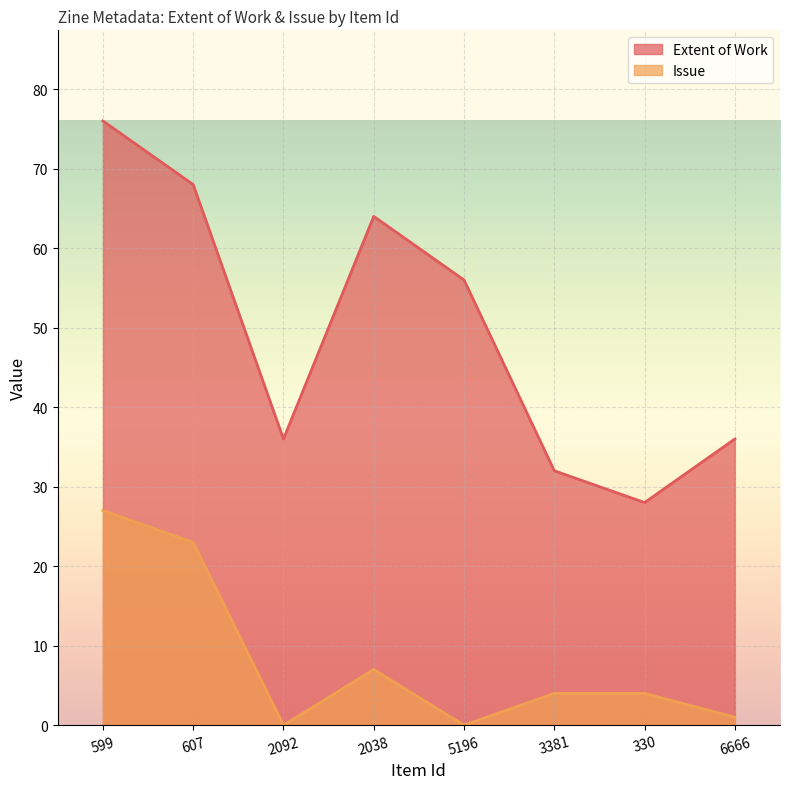

What is the difference between the second highest and second lowest values in the Issue series?

23